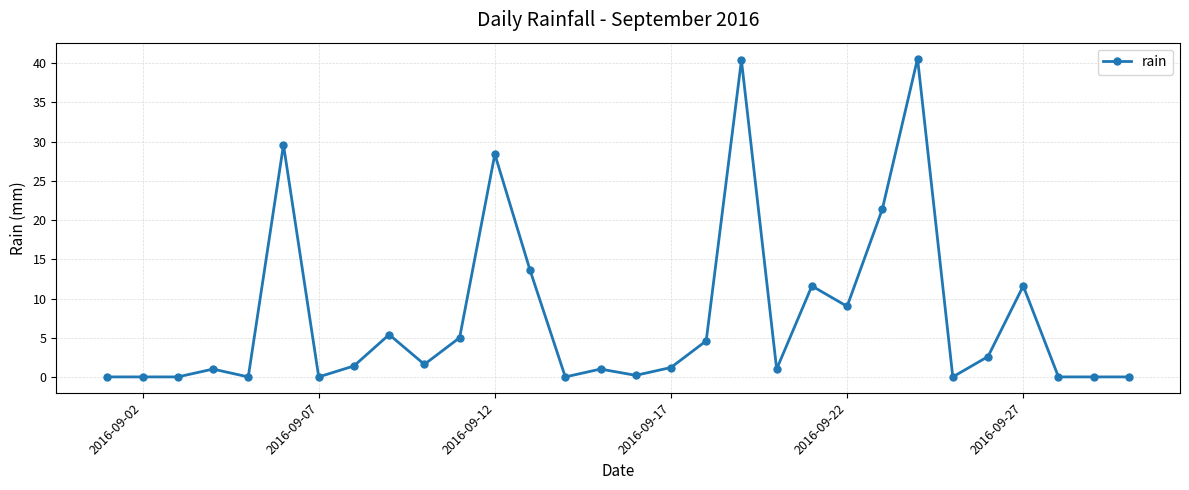

What is the average value?

7.7